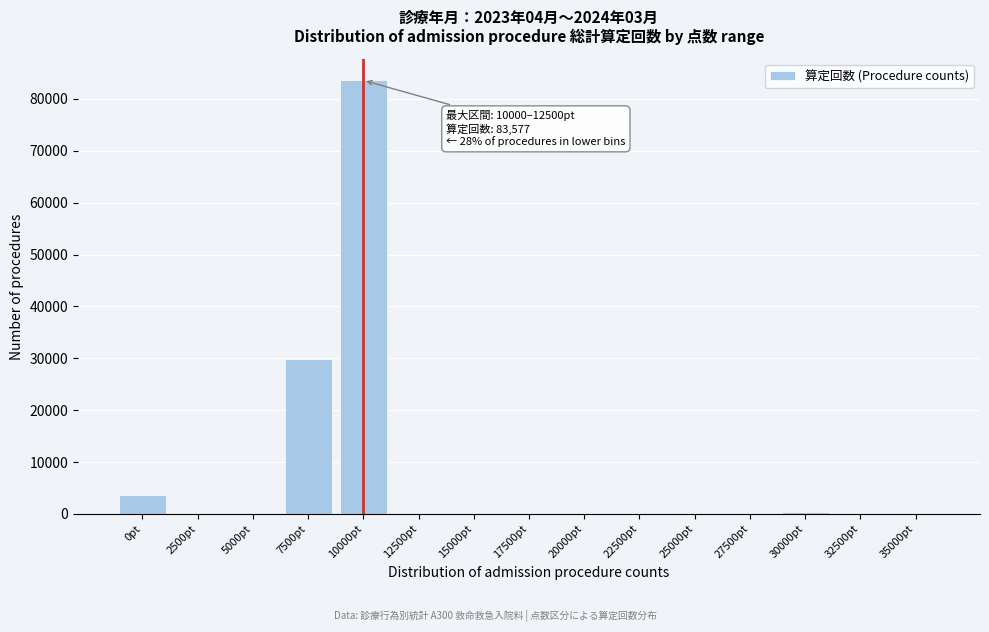

Which label corresponds to the largest value in the chart?

10000pt